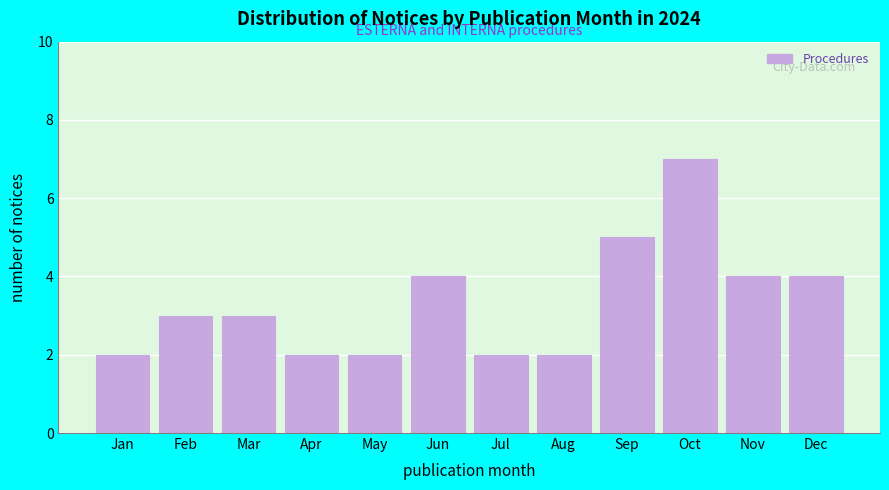

Reading left to right, list all the values displayed in this chart.

Jan=2	Feb=3	Mar=3	Apr=2	May=2	Jun=4	Jul=2	Aug=2	Sep=5	Oct=7	Nov=4	Dec=4